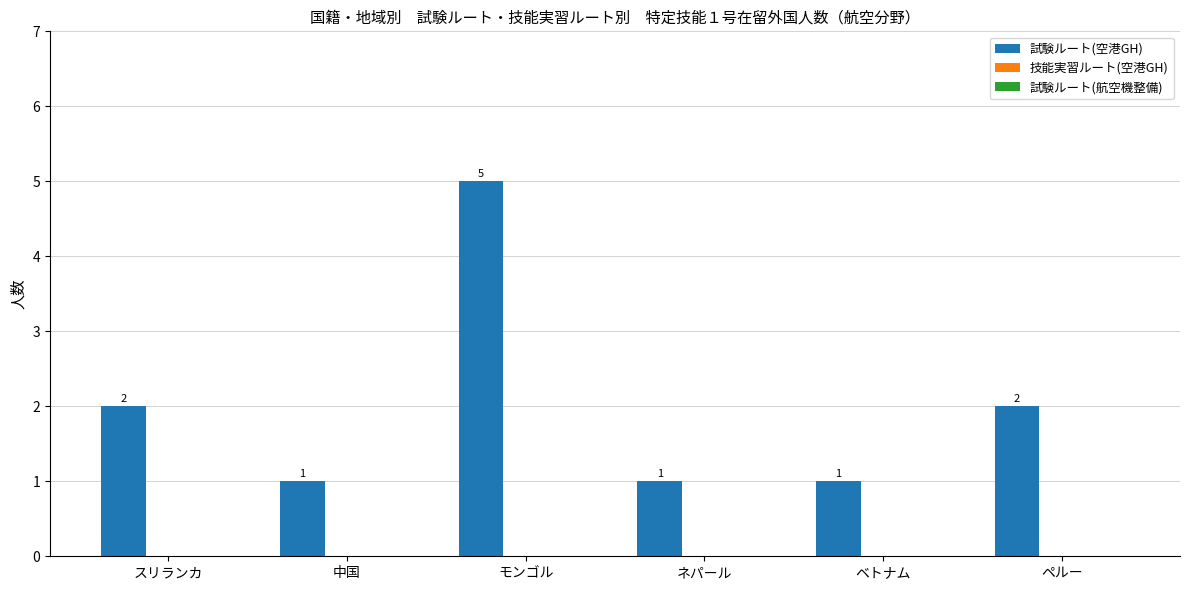

Is it true that the value at スリランカ is 2?

True